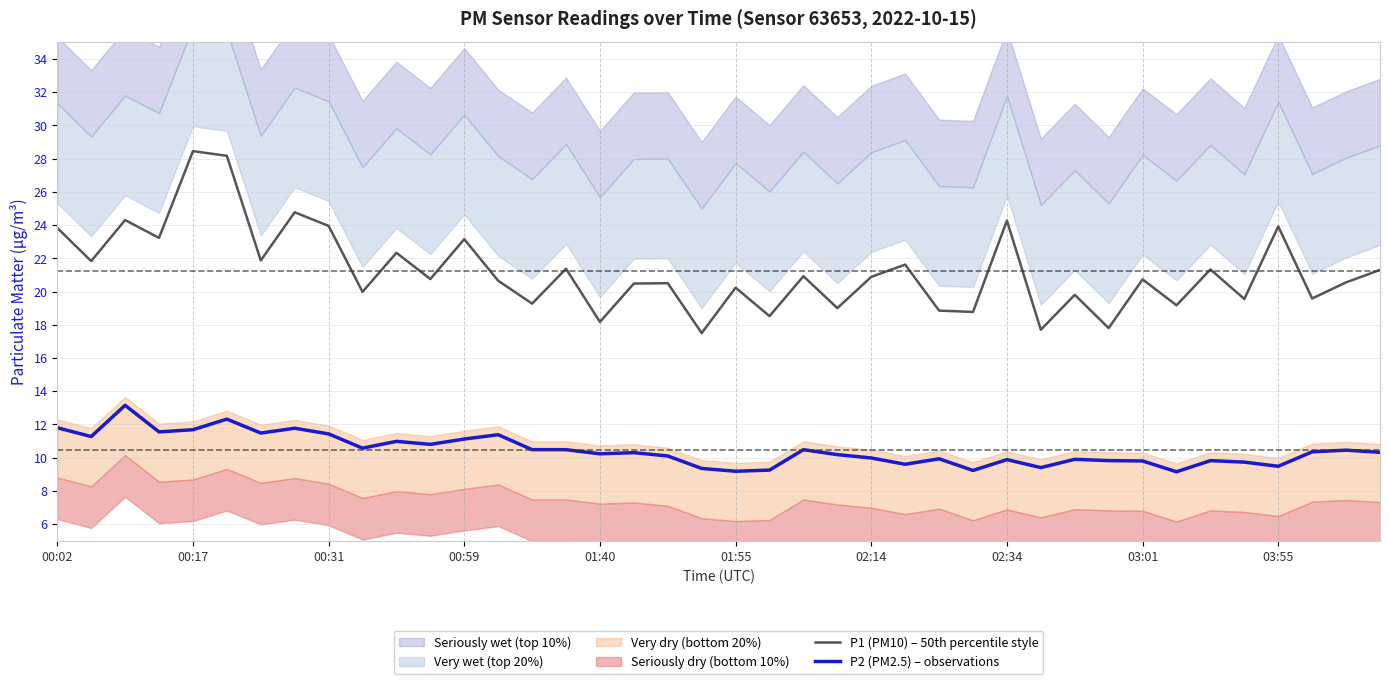

Reading right to left, what are all the values shown in this chart?

P1 (PM10) – 50th percentile style: 21.3	20.6	19.6	23.9	19.6	21.3	19.2	20.7	17.8	19.8	17.7	24.3	18.8	18.9	21.6	20.9	19.0	20.9	18.5	20.2	17.5	20.5	20.5	18.2	21.4	19.3	20.6	23.1	20.8	22.3	20.0	23.9	24.8	21.9	28.2	28.4	23.2	24.3	21.8	23.8
P2 (PM2.5) – observations: 10.3	10.4	10.3	9.5	9.7	9.8	9.2	9.8	9.8	9.9	9.4	9.9	9.2	9.9	9.6	10.0	10.2	10.5	9.2	9.2	9.3	10.1	10.3	10.2	10.5	10.5	11.4	11.1	10.8	11.0	10.6	11.4	11.8	11.5	12.3	11.7	11.6	13.2	11.3	11.8